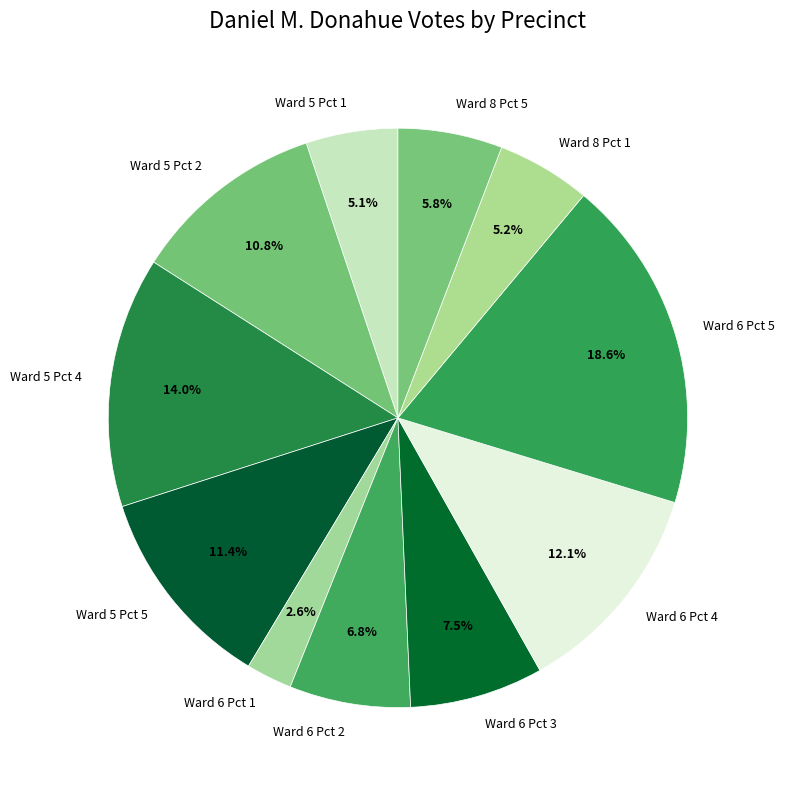

Which has a higher value, Ward 8 Pct 1 or Ward 5 Pct 5?

Ward 5 Pct 5